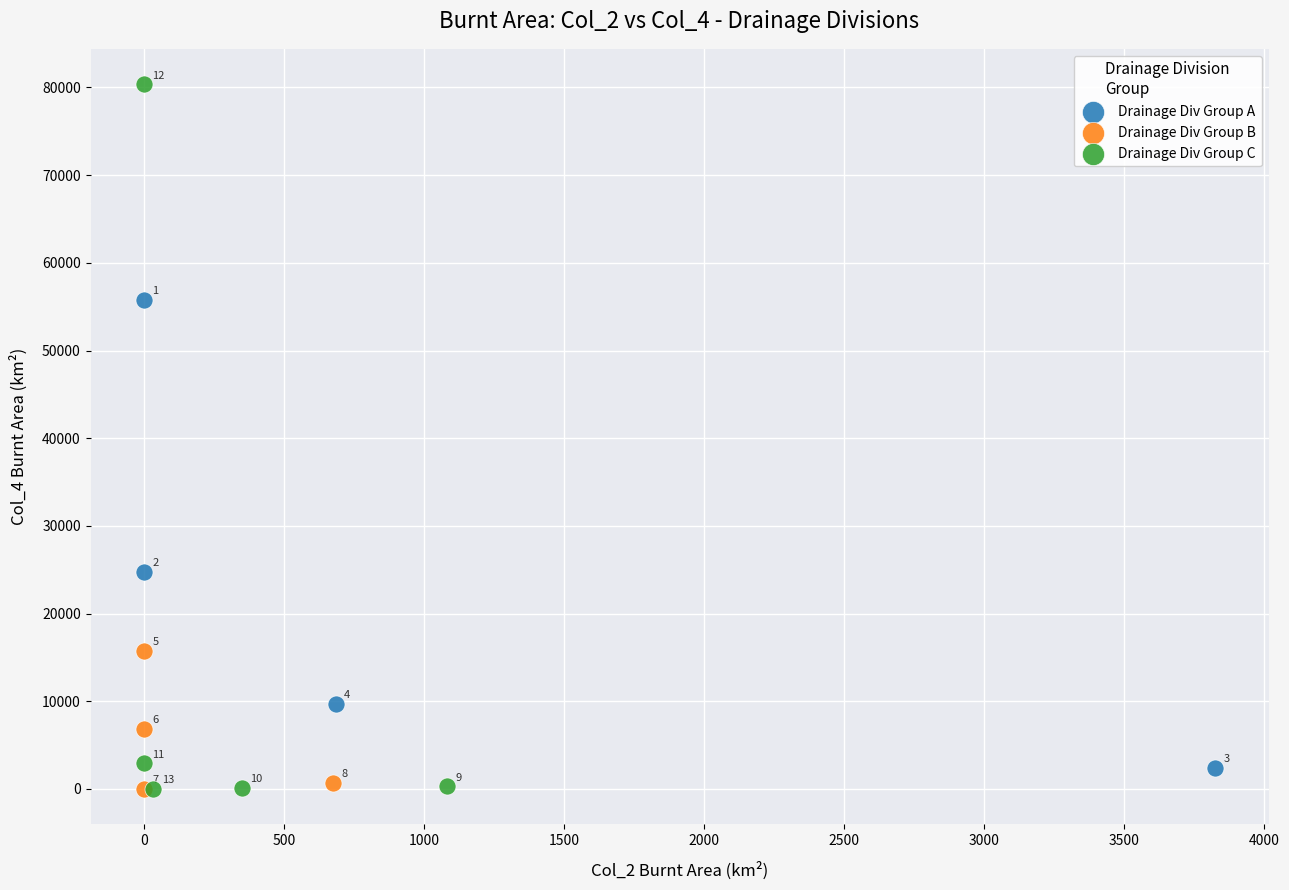

Which series contains the lowest Y value?

Drainage Div Group B